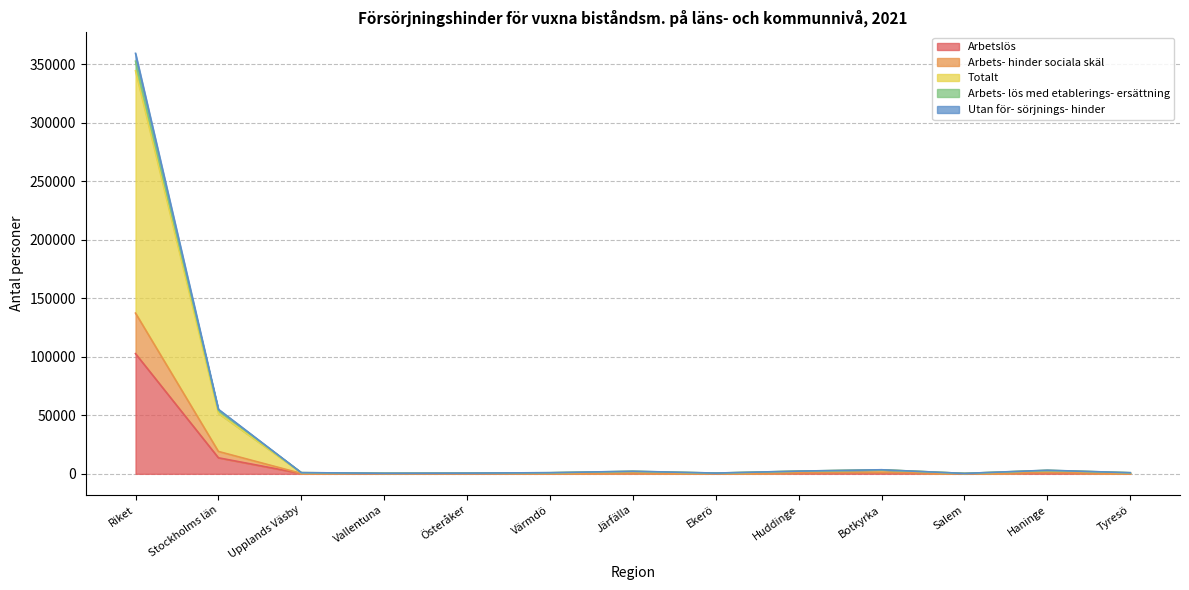

What is the maximum value for Arbetslös?

102751